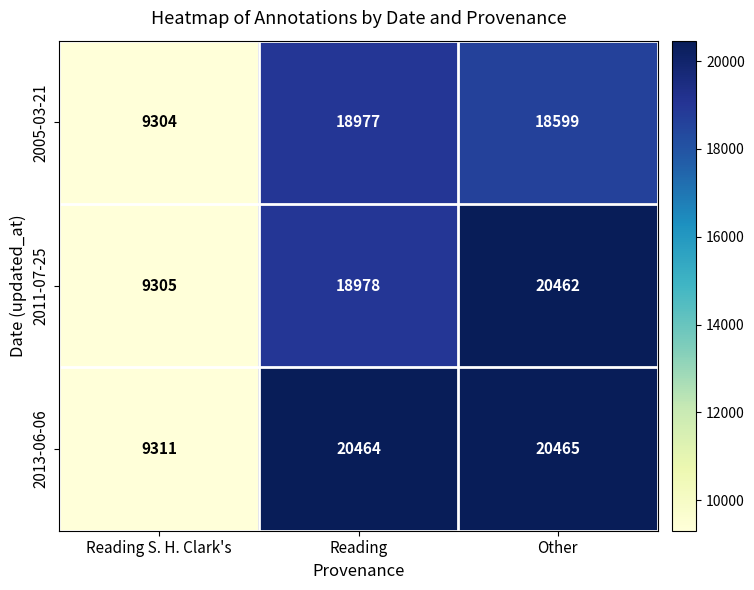

Which category has the lowest value across all series?

Reading S. H. Clark's